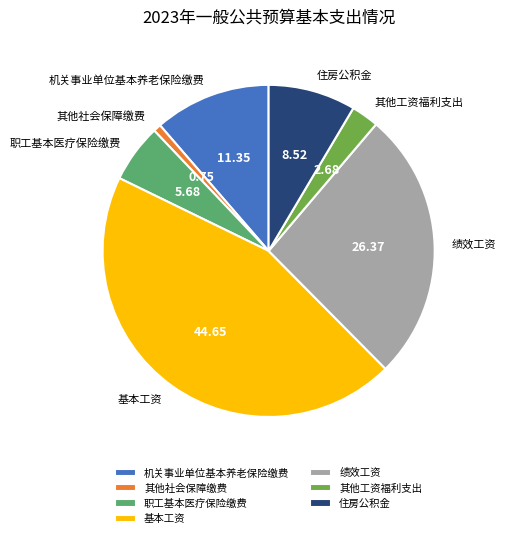

Rank the categories by value from highest to lowest.

基本工资, 绩效工资, 机关事业单位基本养老保险缴费, 住房公积金, 职工基本医疗保险缴费, 其他工资福利支出, 其他社会保障缴费